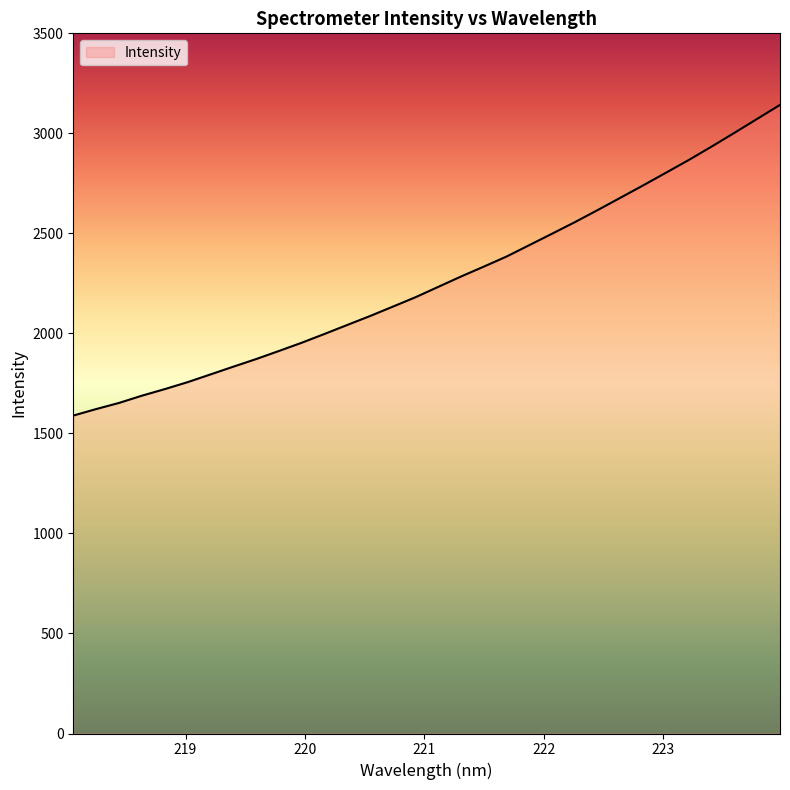

What is the difference between the maximum and minimum values?

1553.1